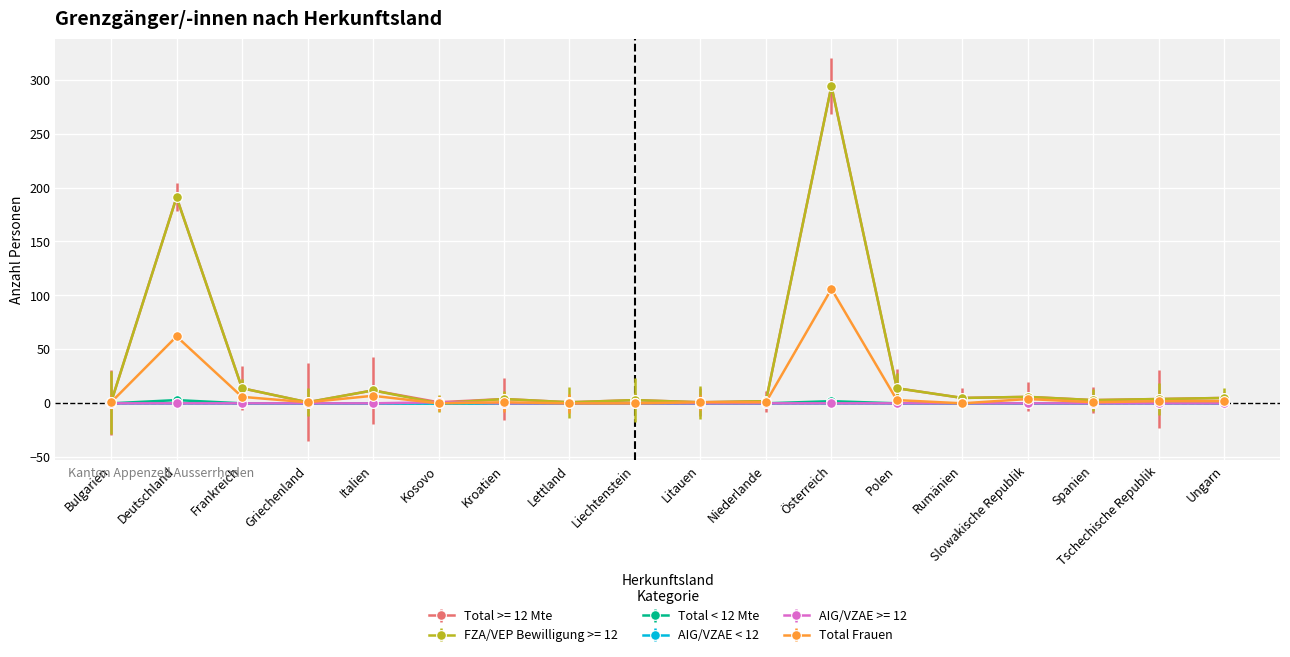

True or false: Total Frauen has more than 1 interior local peaks.

True